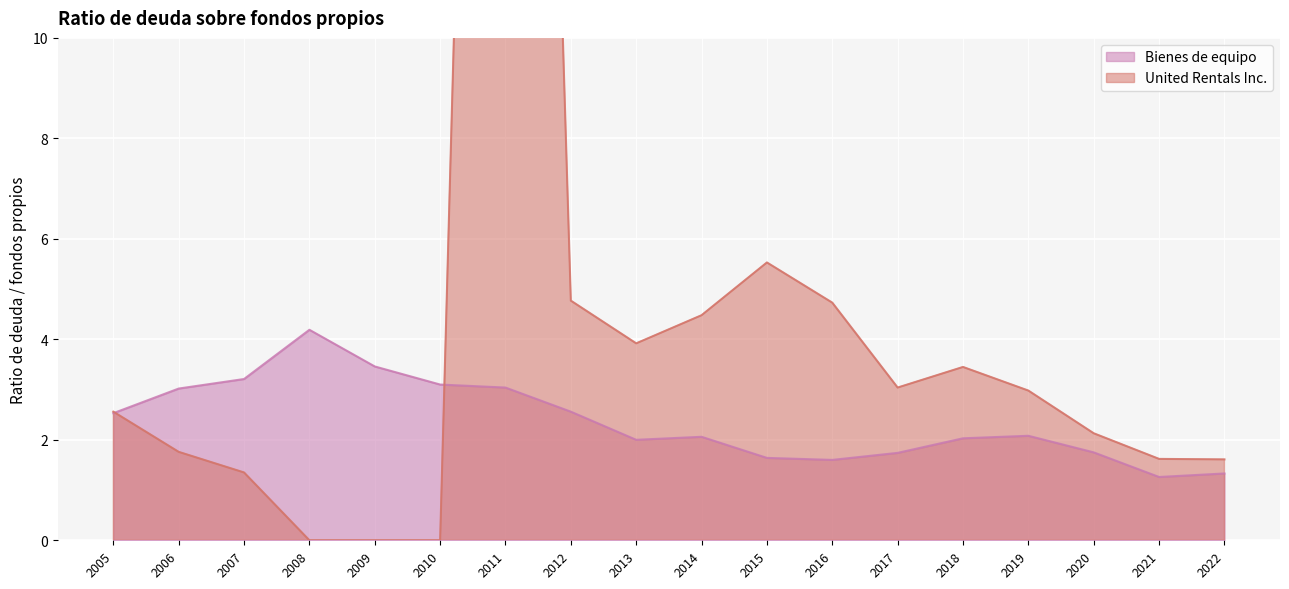

Which series has the largest total across all categories?

United Rentals Inc.